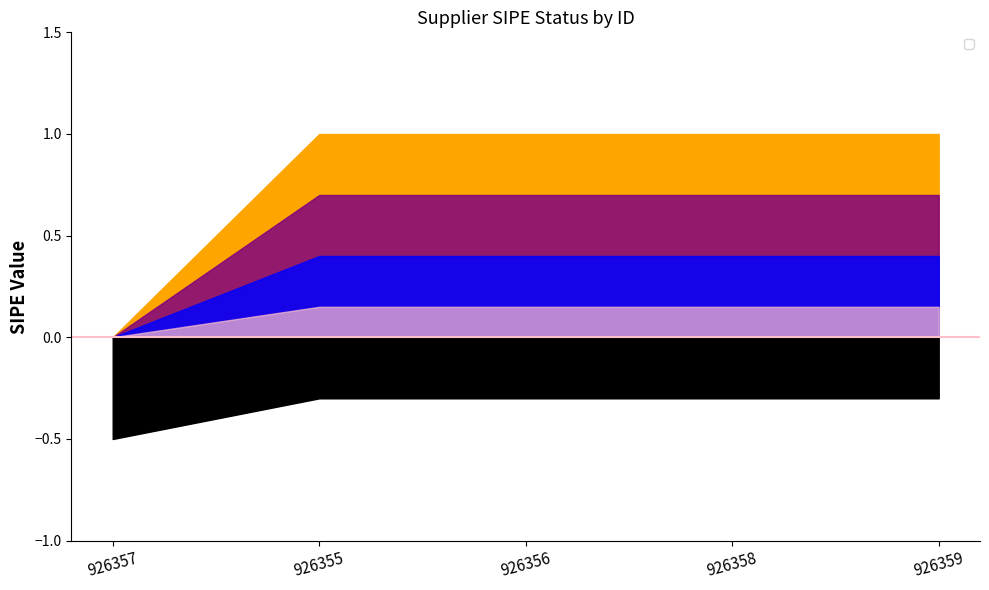

What is the label of the 2nd point from the right?

926358